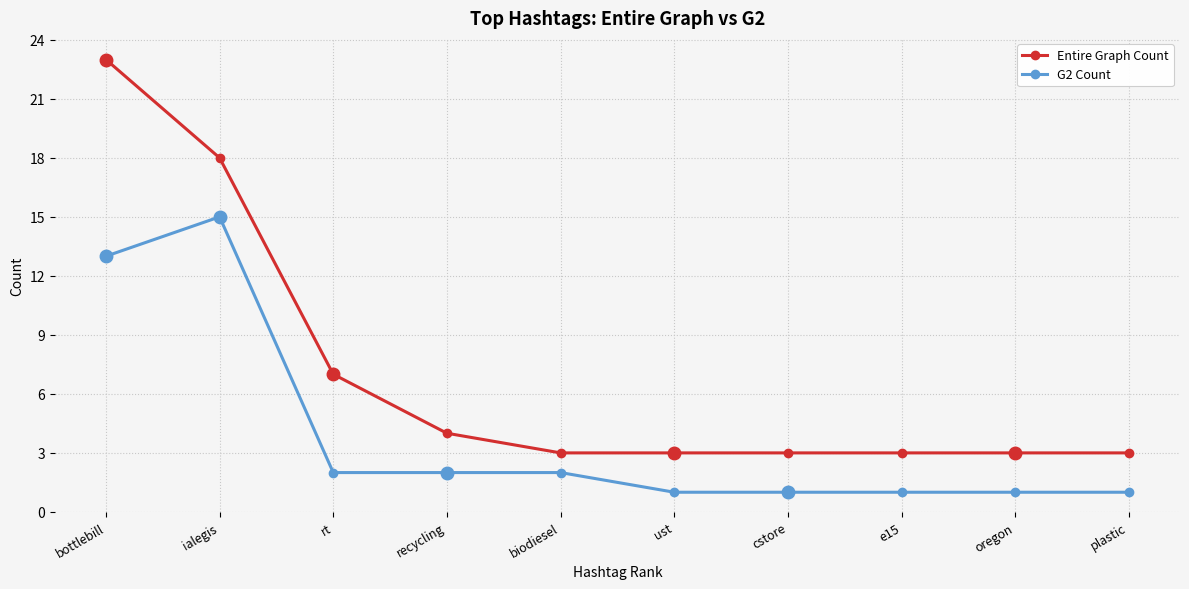

True or false: G2 Count and Entire Graph Count intersect in this chart.

False